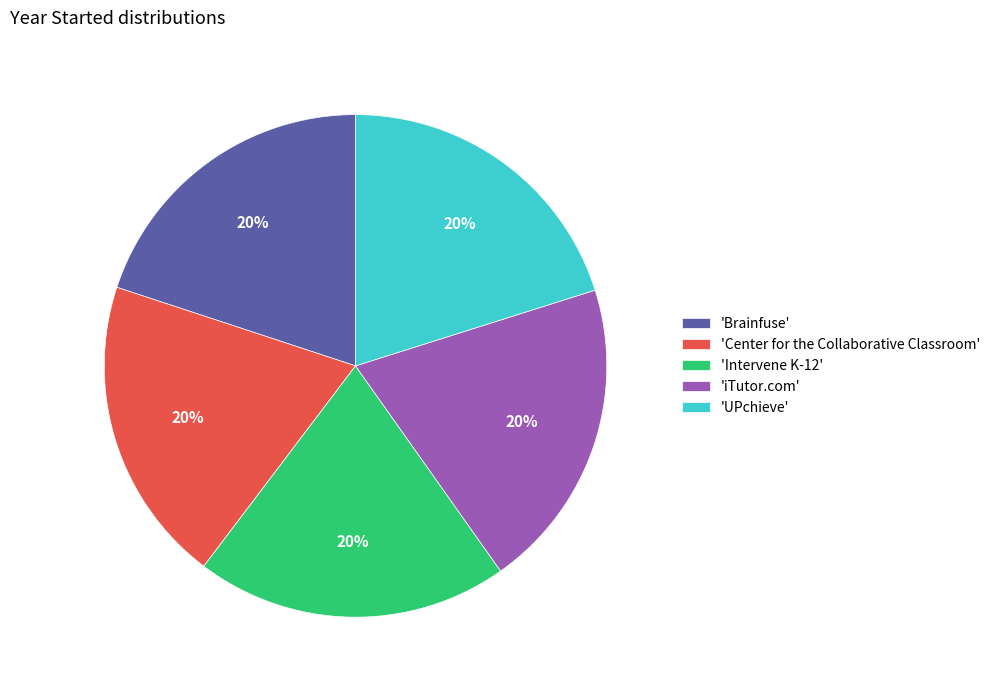

Does any single category account for the majority?

No